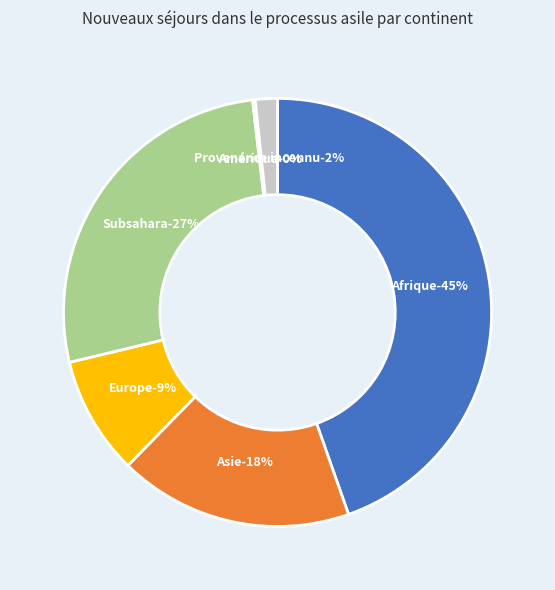

What percentage is the Asie slice, to the nearest percent?

18%